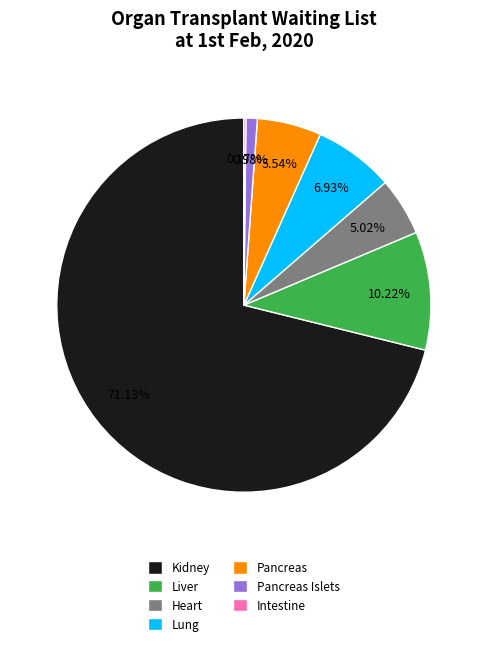

What is the ratio of the value at Pancreas to the value at Liver?

0.5